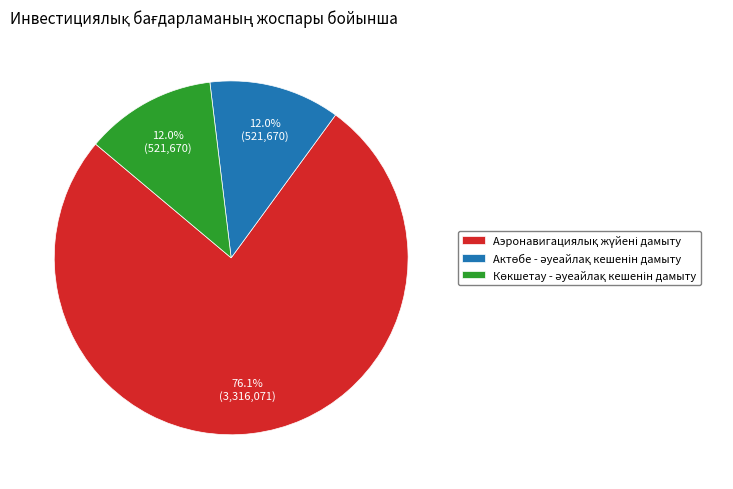

Is there a majority slice in this chart?

Yes